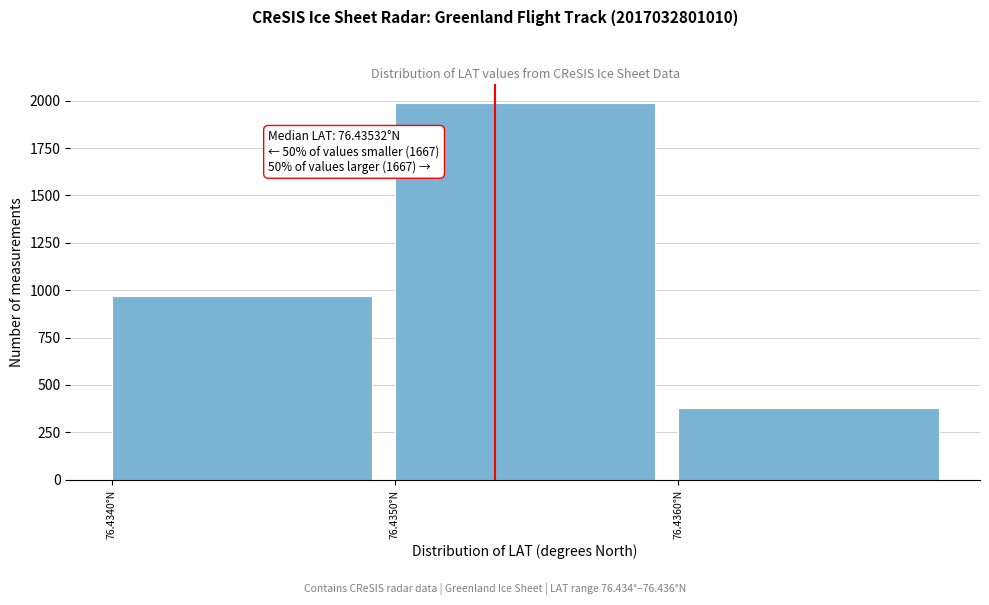

Reading left to right, what are all the values shown in this chart?

76.4340°N=967	76.4350°N=1990	76.4360°N=377